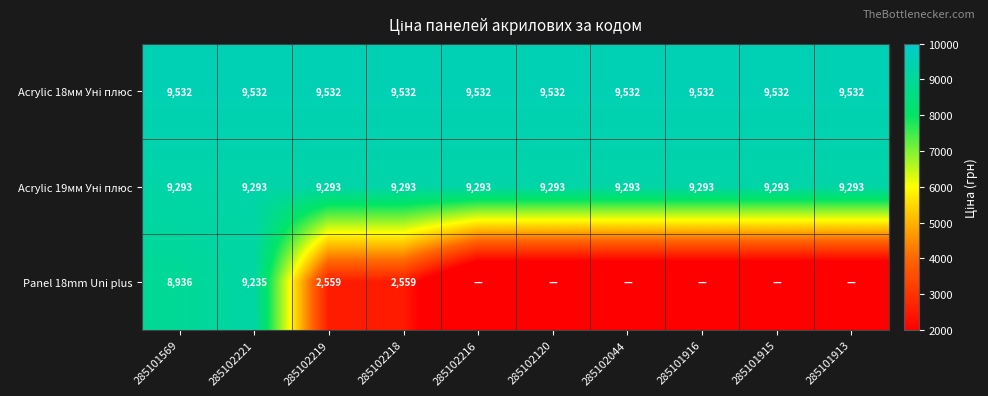

What is the spread (max minus min) of values at 285102219?

6973